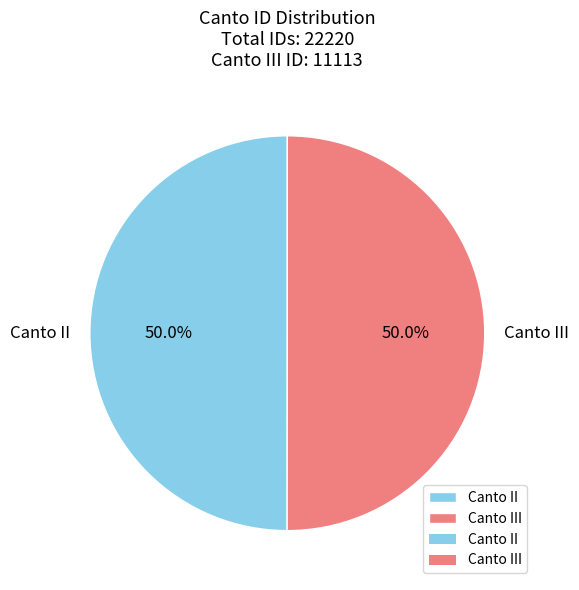

How many segments does this pie chart have?

2